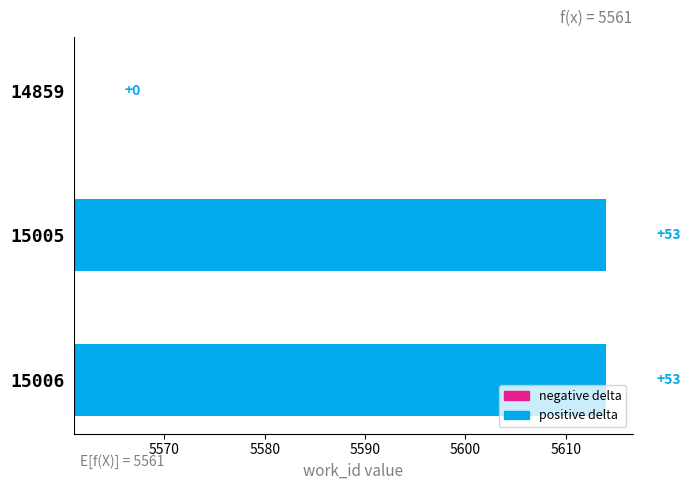

How many data points does each series have?

3